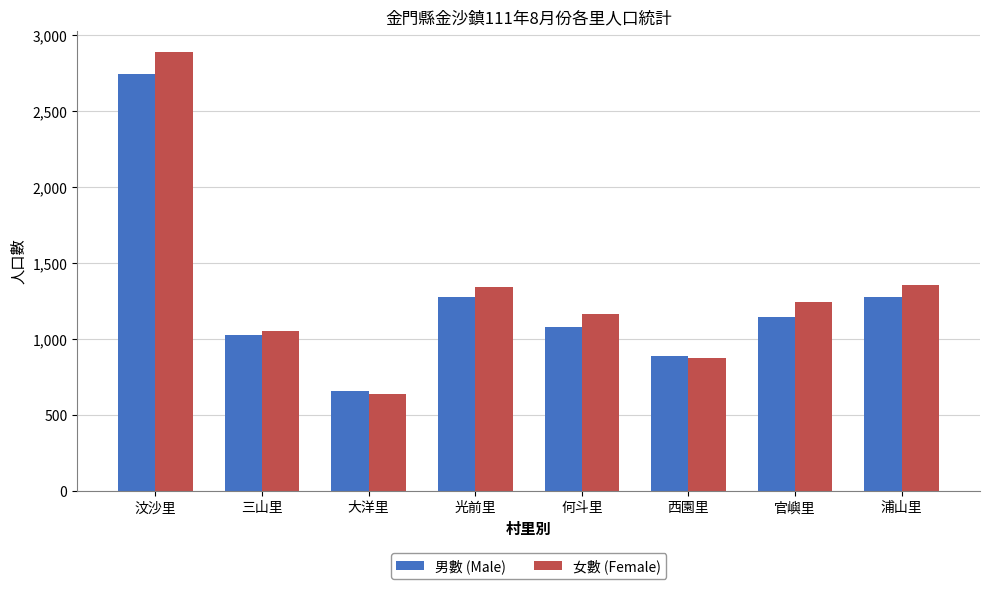

How many values in the 女數 (Female) series are below 1246?

4